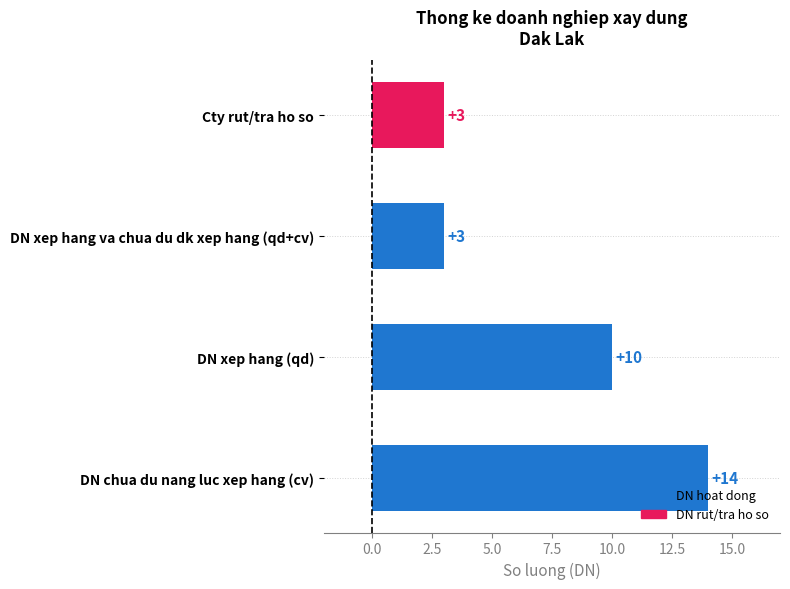

Where is the data nearest to the value 8?

DN xep hang (qd)